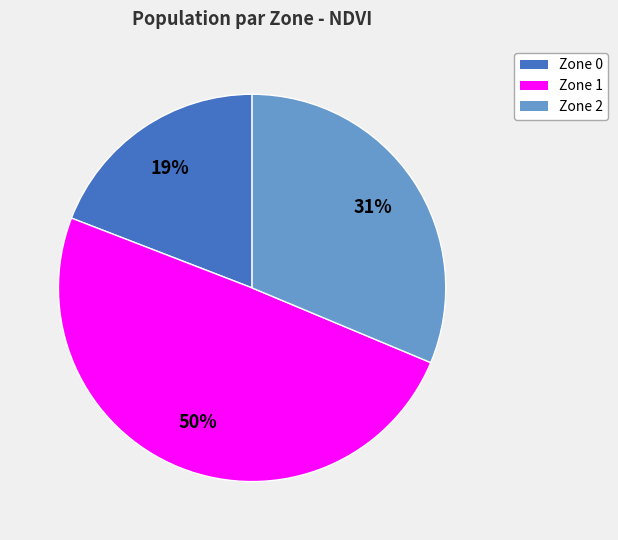

True or false: Zone 2 accounts for 31% of the total.

True